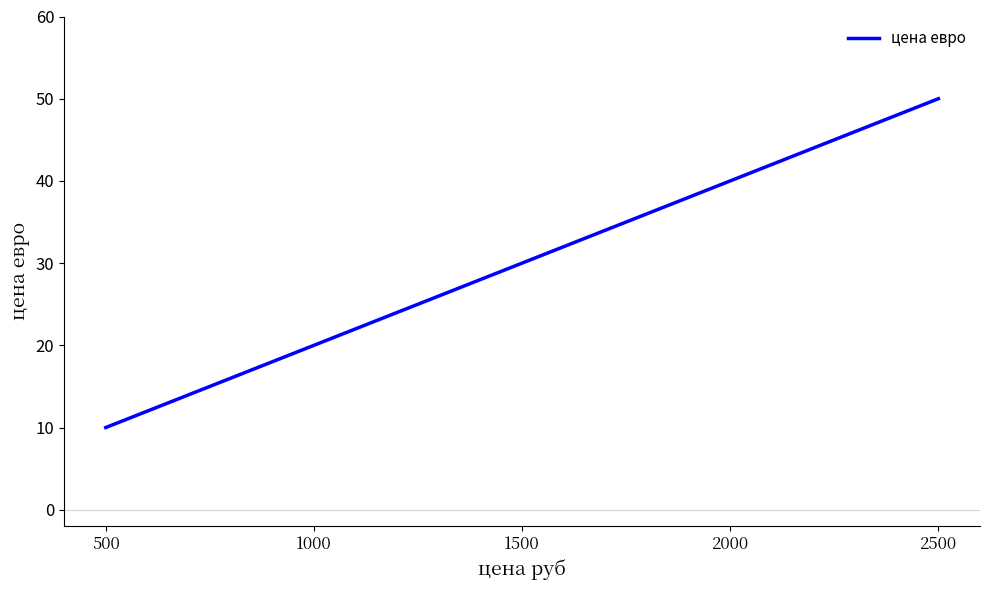

True or false: the data shows 13 at 1000.

False